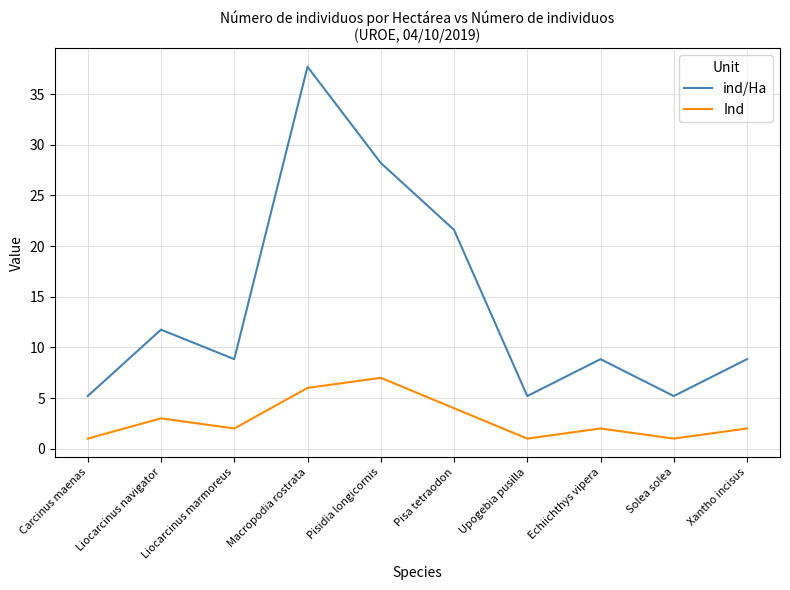

Reading left to right, extract all data points from this chart.

ind/Ha: 5.2	11.8	8.8	37.7	28.2	21.6	5.2	8.8	5.2	8.8
Ind: 1.0	3.0	2.0	6.0	7.0	4.0	1.0	2.0	1.0	2.0